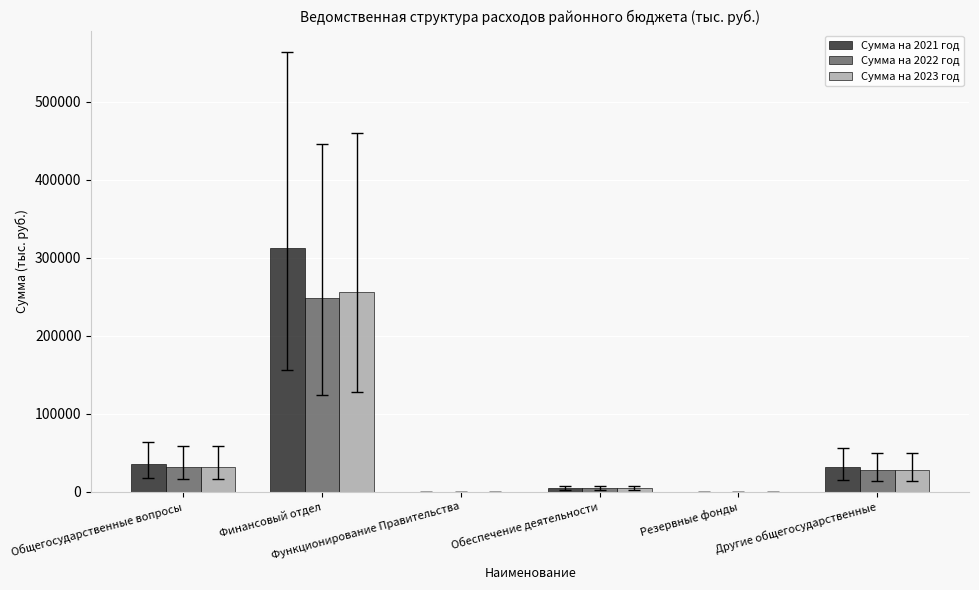

What is the maximum value shown in the chart?

312679.6